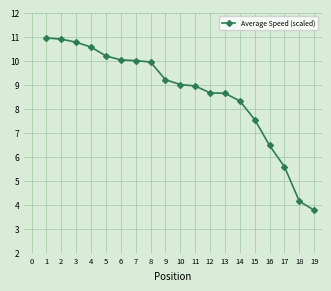

How many series are shown in this chart?

1